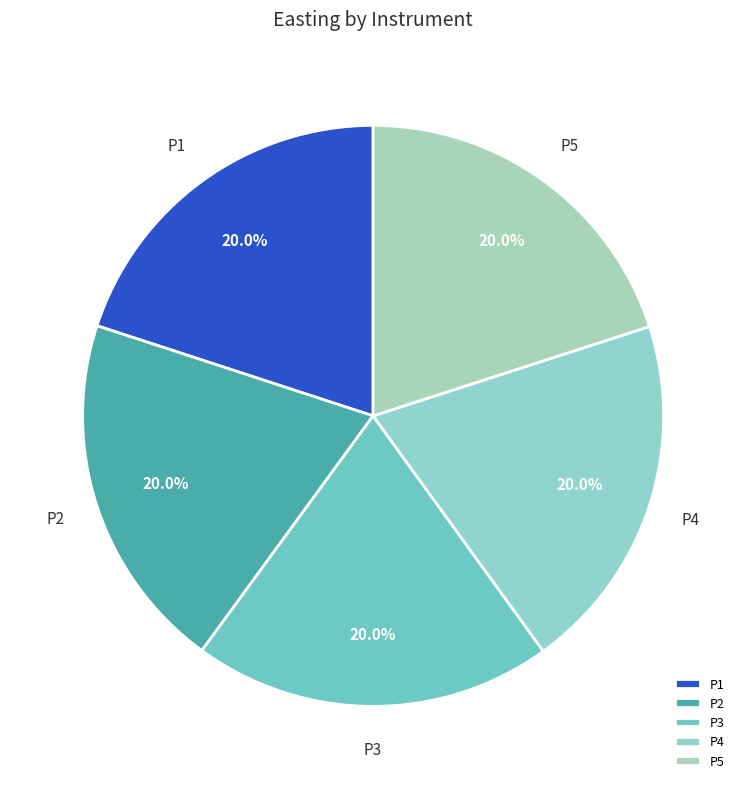

What portion of the pie excludes P2?

80.0%